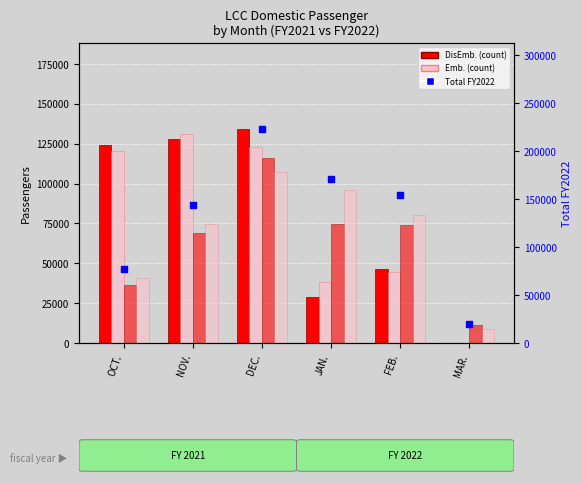

Which series has the largest Y range (max minus min)?

Total FY2022